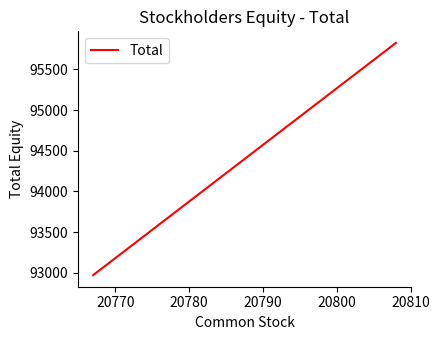

What is the average value?

94398